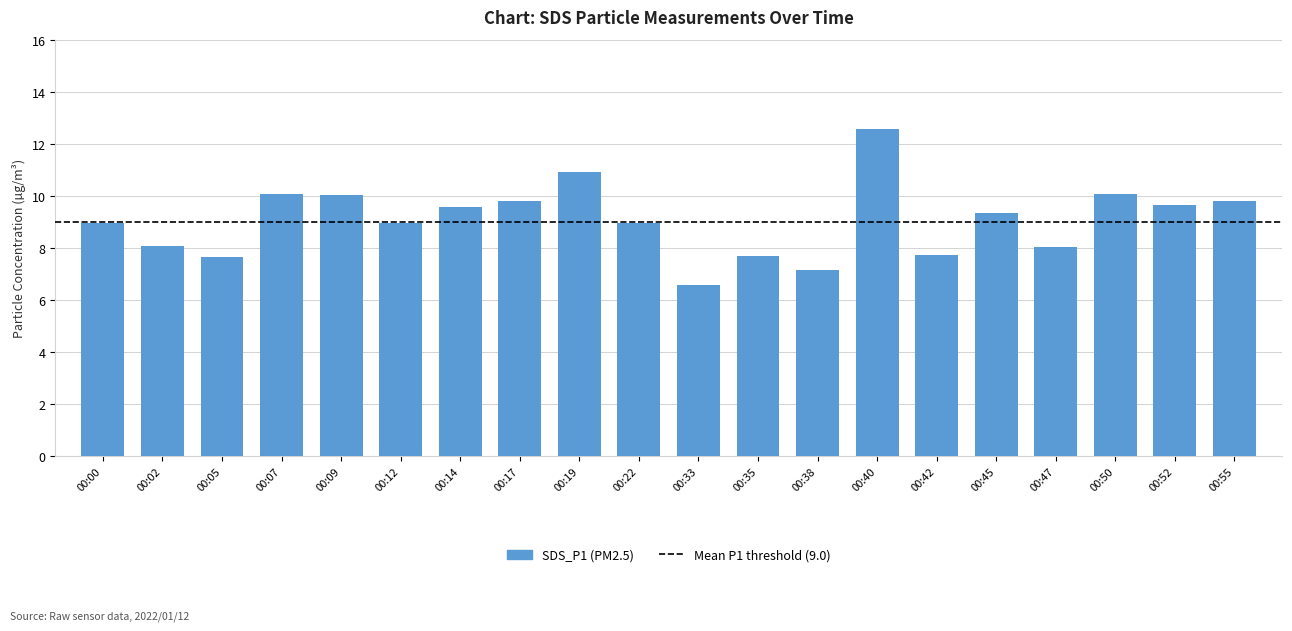

What is the change in value from 00:02 to 00:22?

+0.9